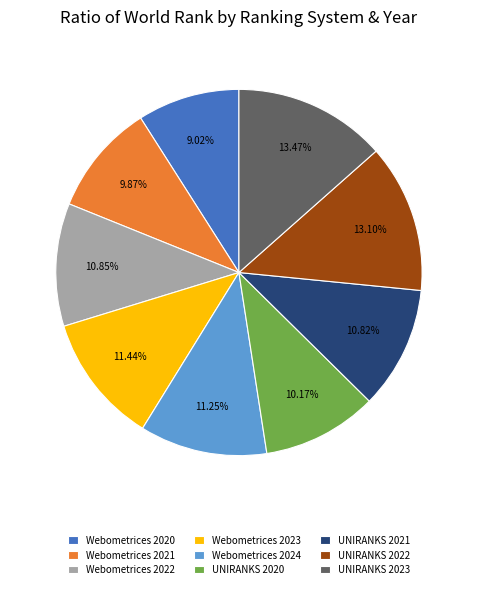

What percentage is NOT represented by UNIRANKS 2020?

89.8%